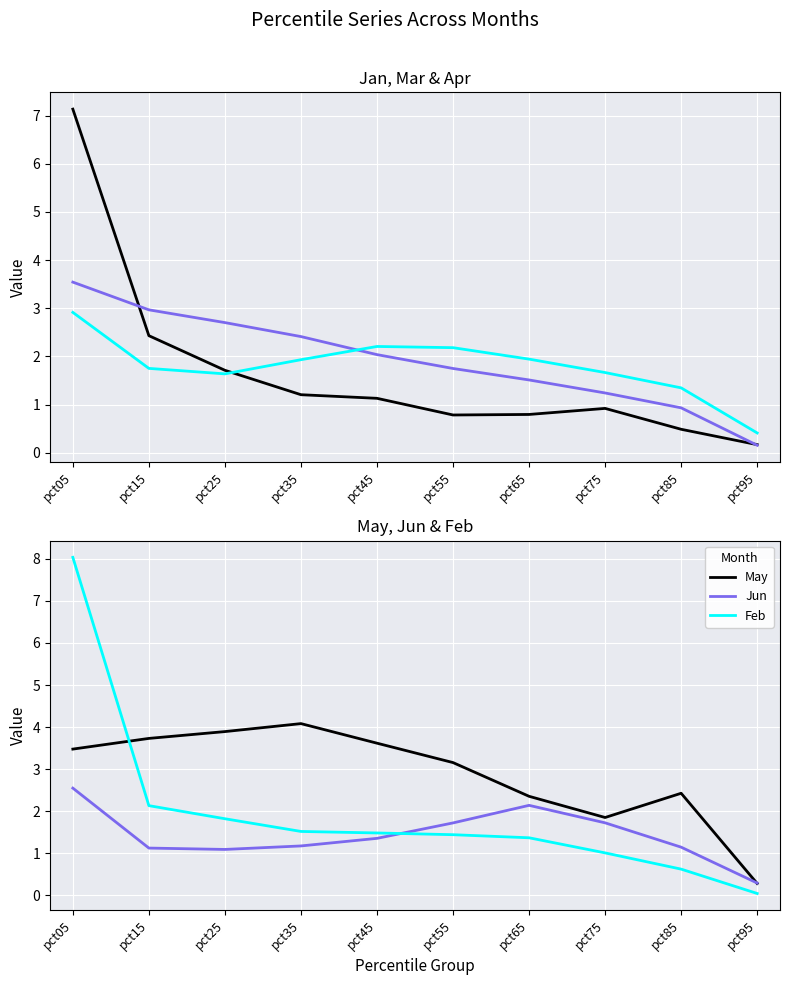

Where does the Feb series first go above 1?

pct05